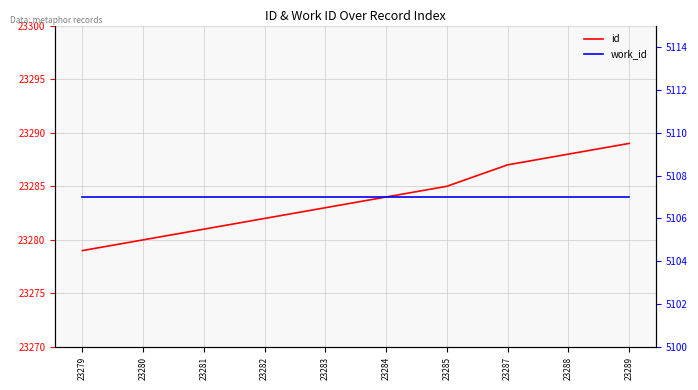

List the series in order of their overall mean, highest first.

id, work_id